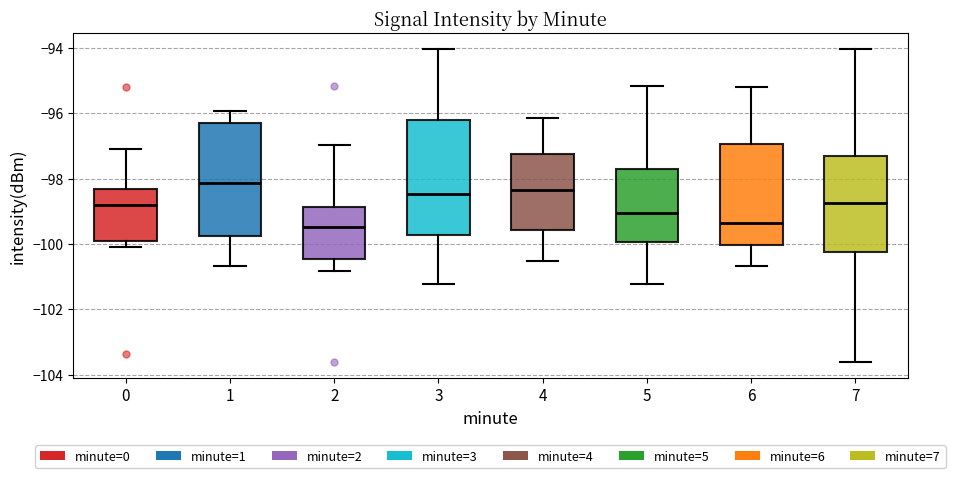

Reading left to right, read every box against the y-axis: the position of its median line, the range the box covers, and the ends of its whiskers. The values are not printed on the chart, so give them approximately, as read against the axis.

0: median -98.8, box -100.0 to -98.4, whiskers -100.0 (just below the box's lower edge) to -97.0
1: median -98.2, box -99.8 to -96.2, whiskers -100.6 to -96.0
2: median -99.4, box -100.4 to -98.8, whiskers -100.8 to -97.0
3: median -98.4, box -99.8 to -96.2, whiskers -101.2 to -94.0
4: median -98.4, box -99.6 to -97.2, whiskers -100.6 to -96.2
5: median -99.0, box -100.0 to -97.8, whiskers -101.2 to -95.2
6: median -99.4, box -100.0 to -97.0, whiskers -100.6 to -95.2
7: median -98.8, box -100.2 to -97.2, whiskers -103.6 to -94.0